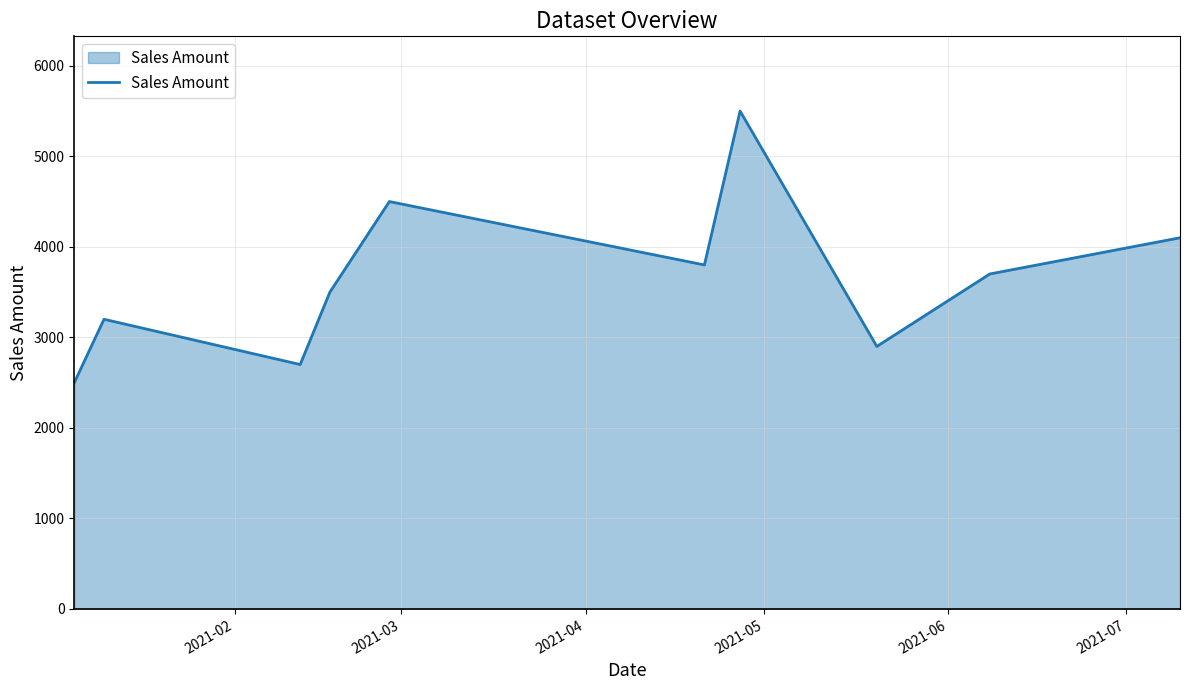

What is the difference between the maximum and minimum values?

3000